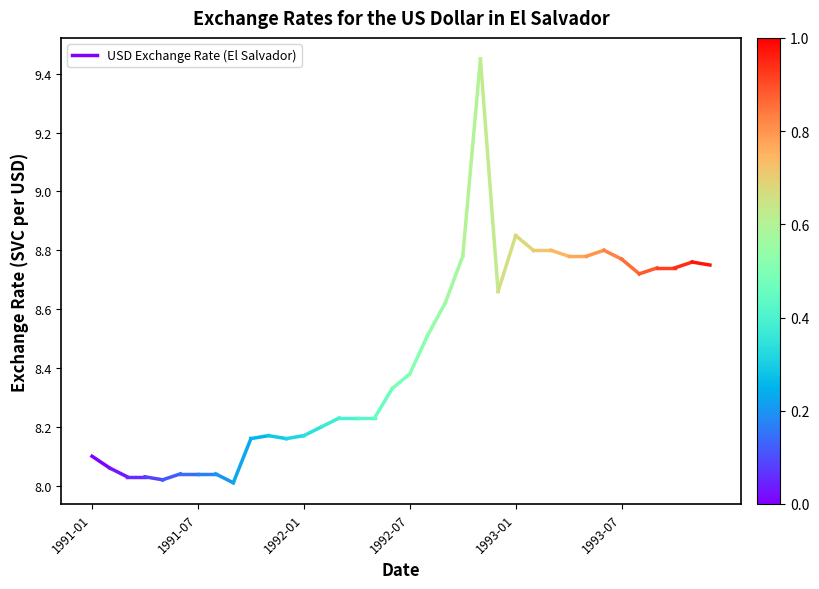

The chart shows a value of 4.0 at 1991-01. True or false?

False